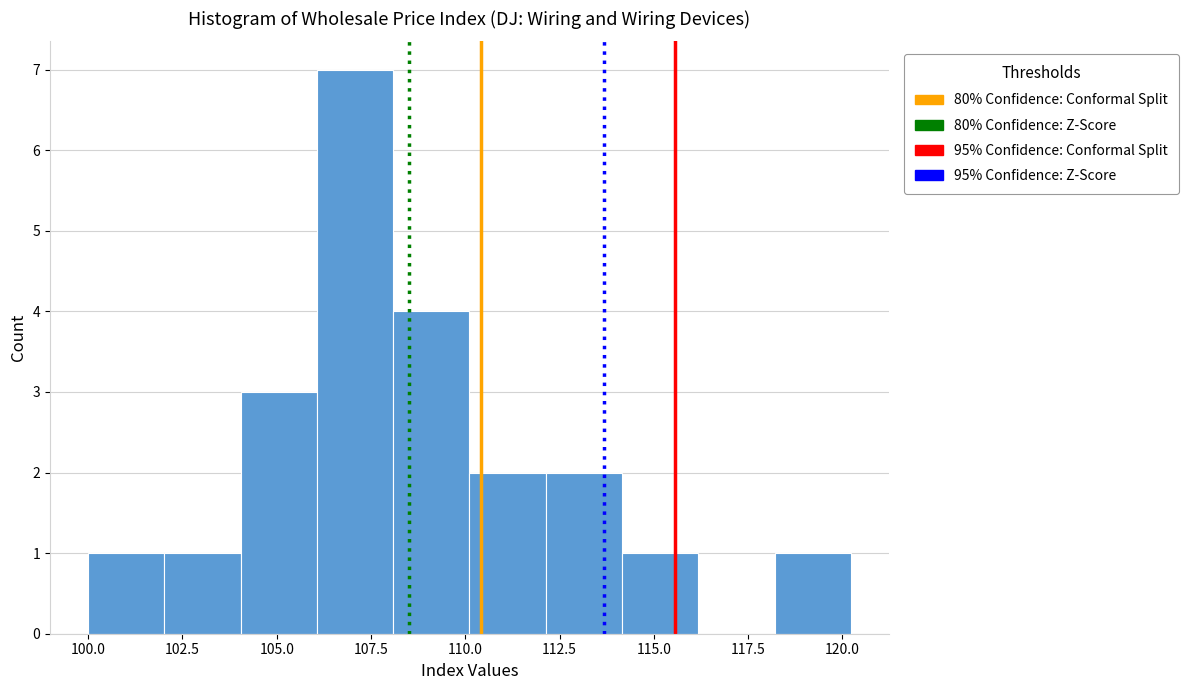

Which range on the x-axis has the tallest bar?

106 to 108